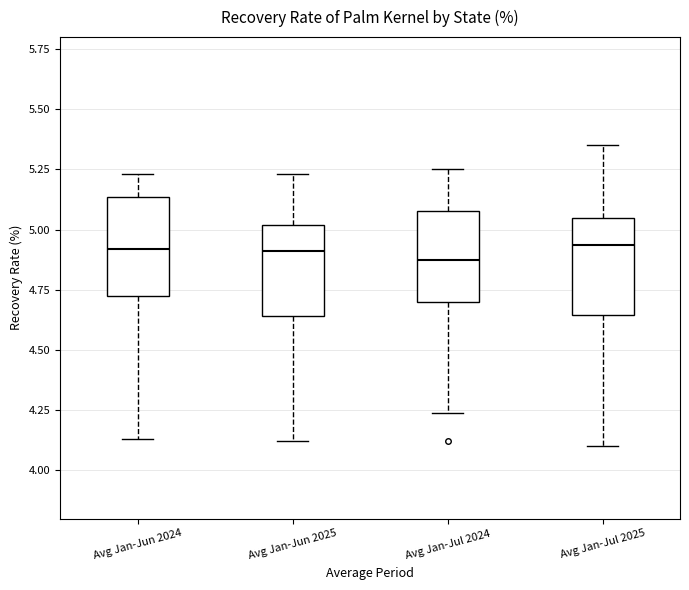

Where does the lower whisker of the box for Avg Jan-Jul 2025 end on the y-axis? The values are not printed on the chart, so give them approximately, as read against the axis.

4.10